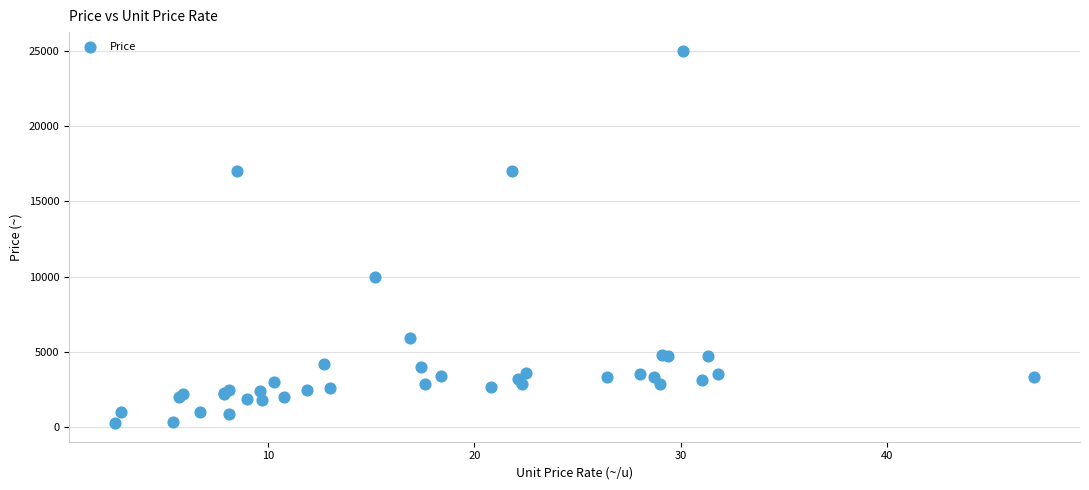

What Y value in the scatter plot is closest to 12635?

10000